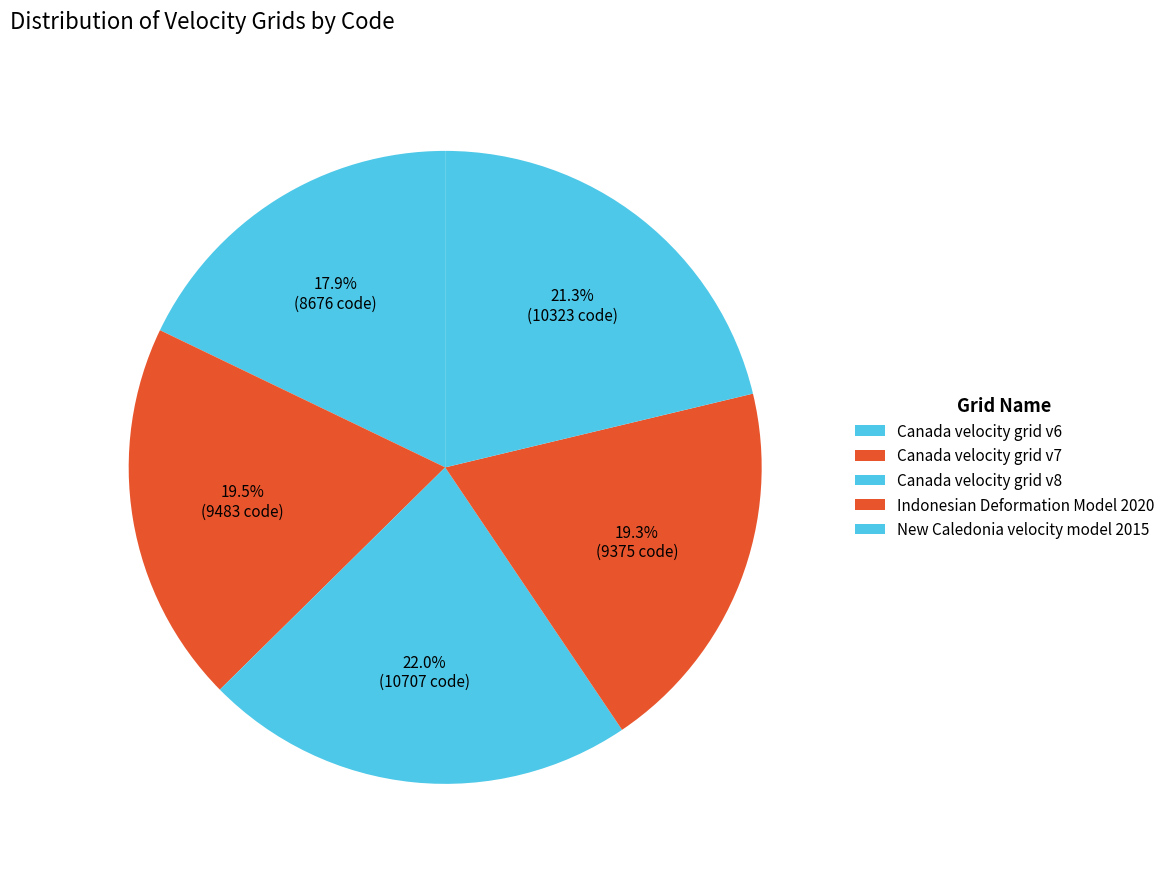

Count the number of slices in the pie.

5